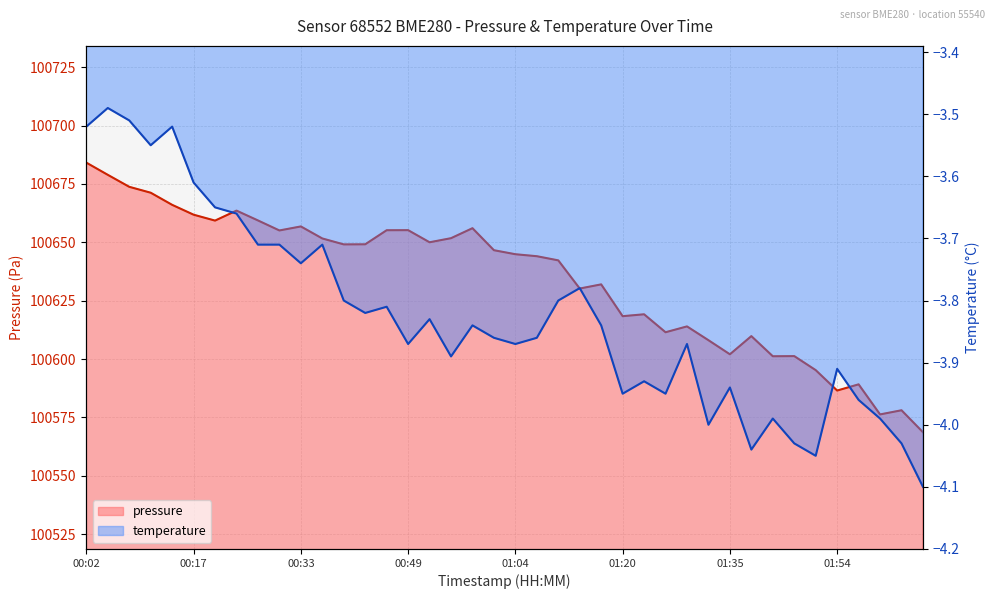

What position from the right is 00:49?

25